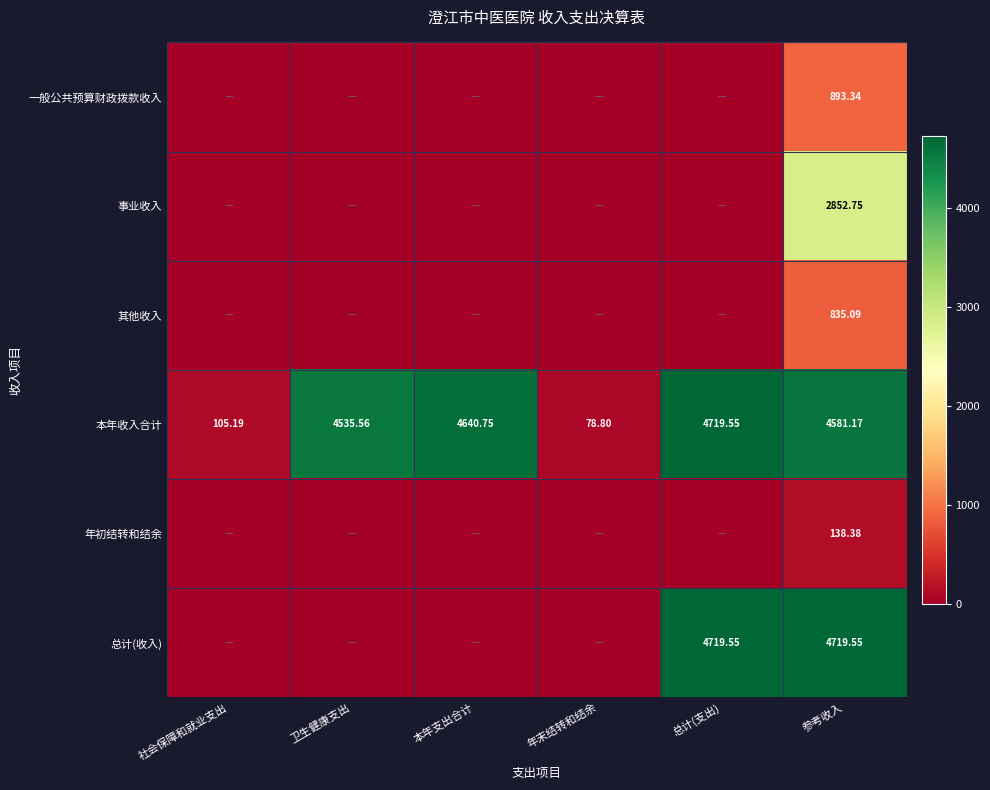

Where is 本年收入合计 nearest to the value 2399?

卫生健康支出